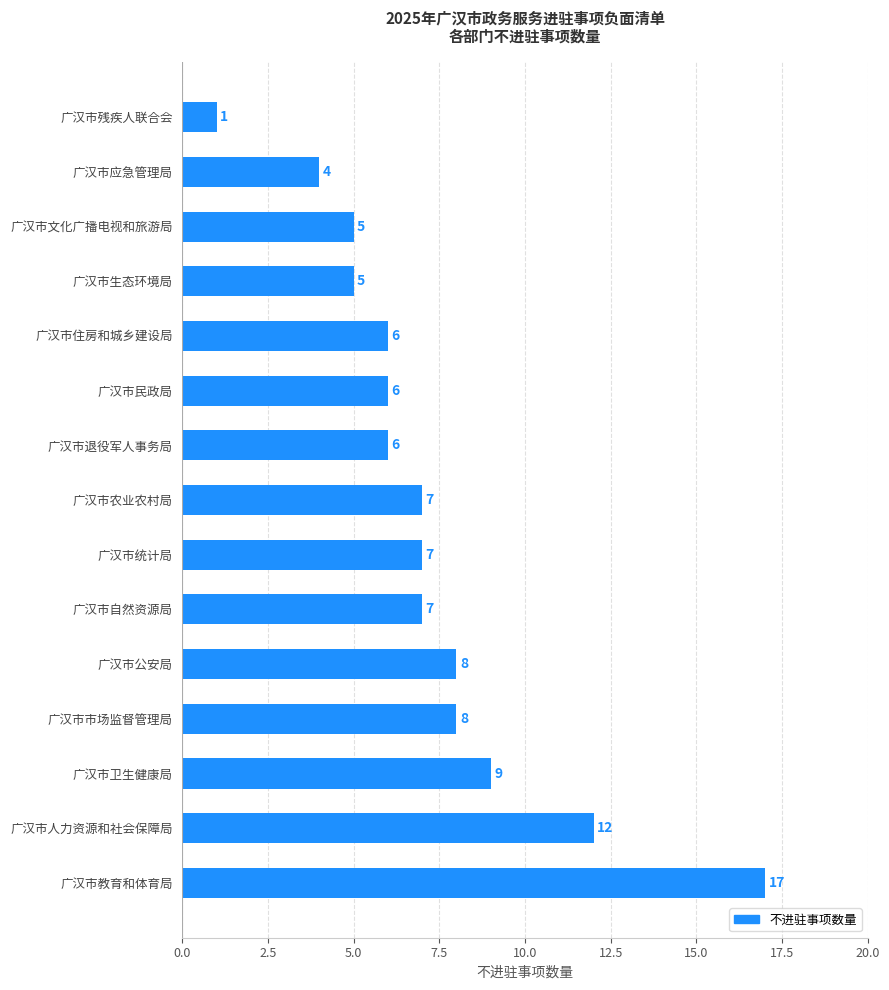

True or false: the data shows 12 at 广汉市卫生健康局.

False